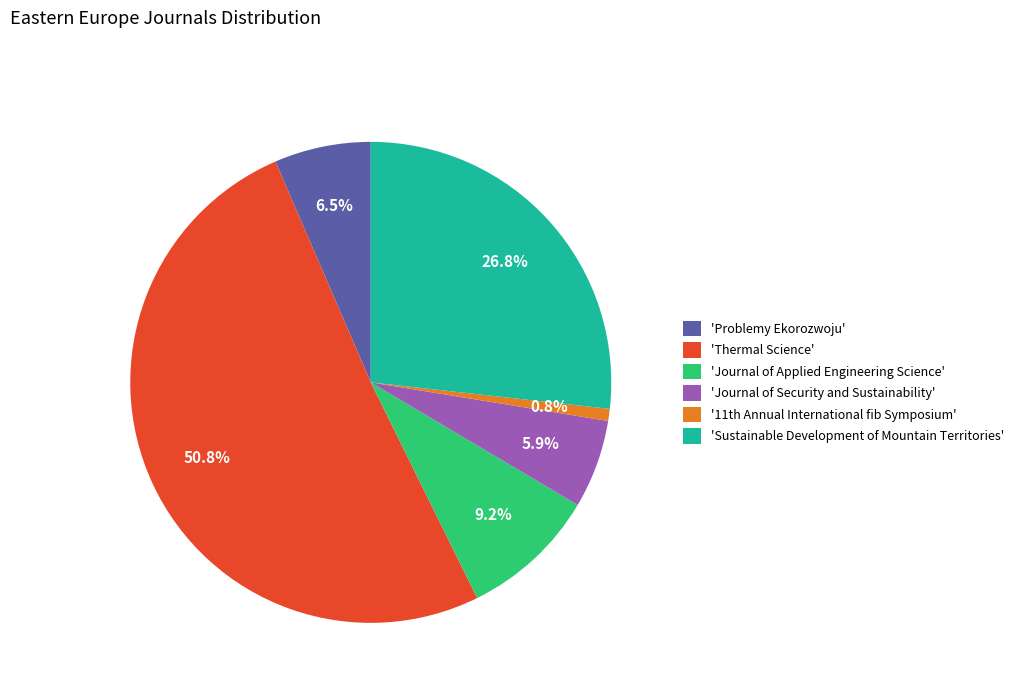

How many segments does this pie chart have?

6